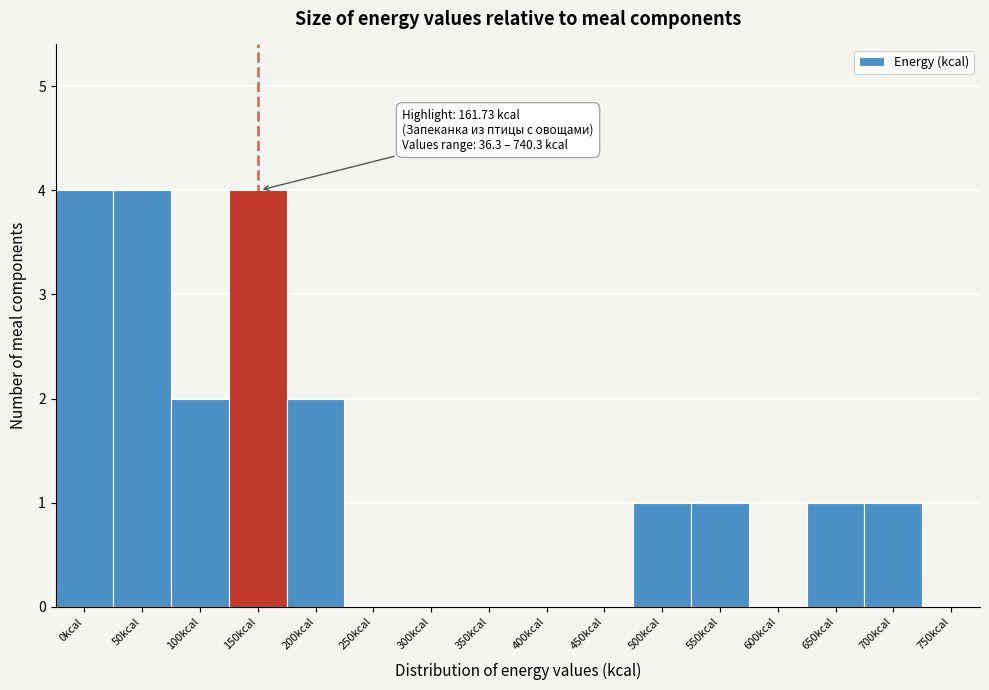

Reading left to right, extract all data points from this chart.

0kcal=4	50kcal=4	100kcal=2	150kcal=4	200kcal=2	250kcal=0	300kcal=0	350kcal=0	400kcal=0	450kcal=0	500kcal=1	550kcal=1	600kcal=0	650kcal=1	700kcal=1	750kcal=0